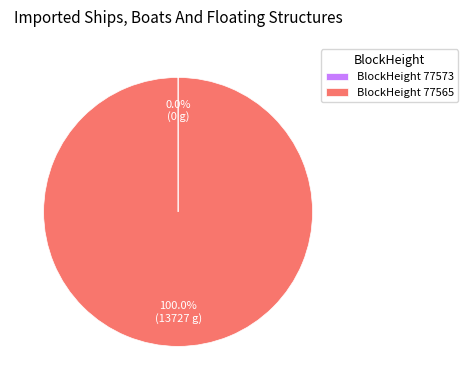

What is the majority slice?

BlockHeight 77565